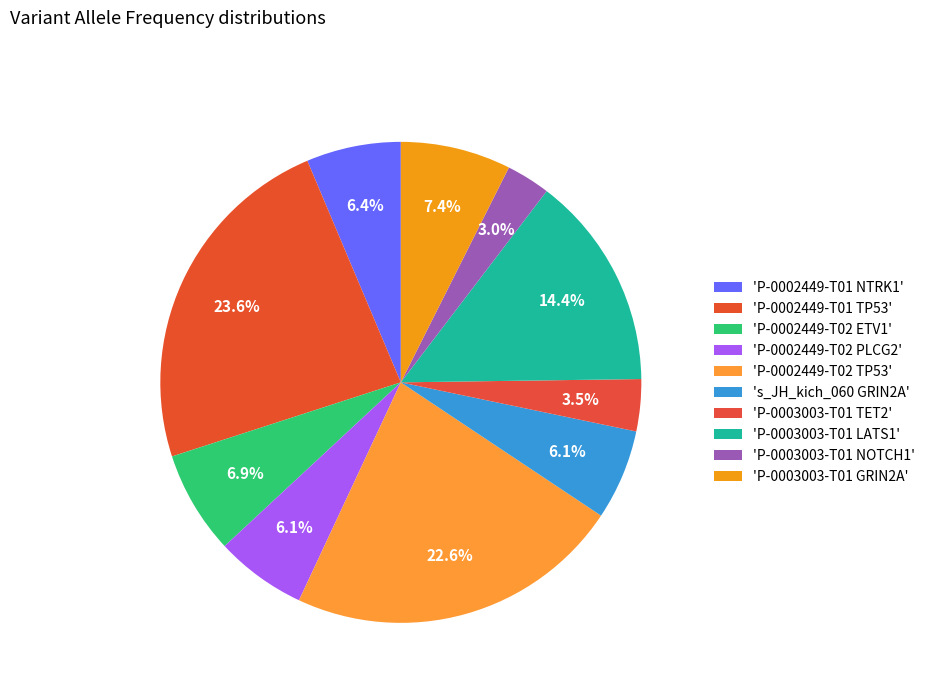

Count the number of slices in the pie.

10